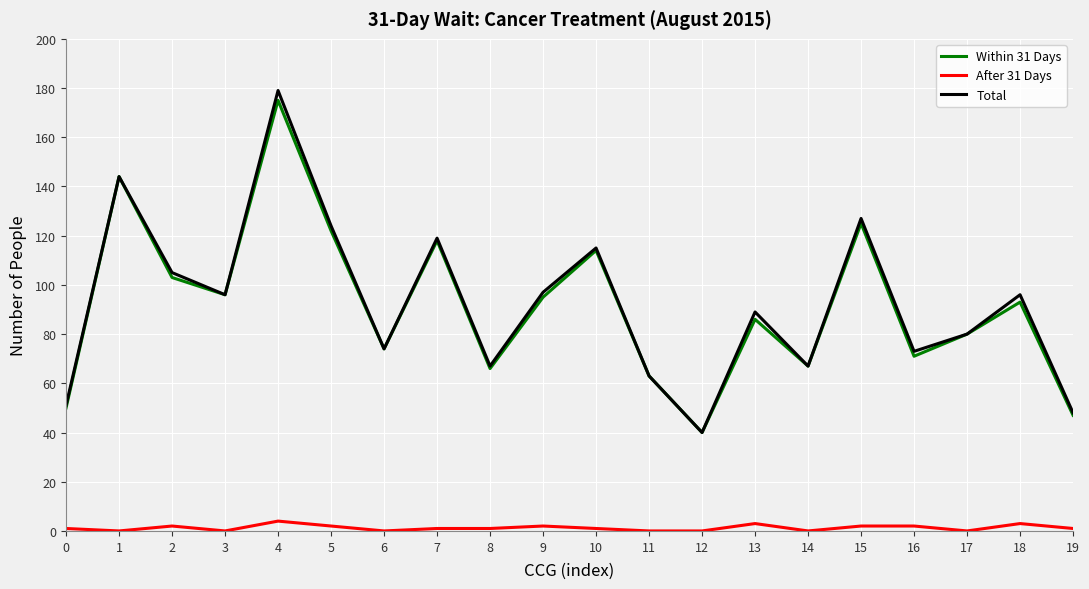

True or false: Total and After 31 Days cross at least once.

False